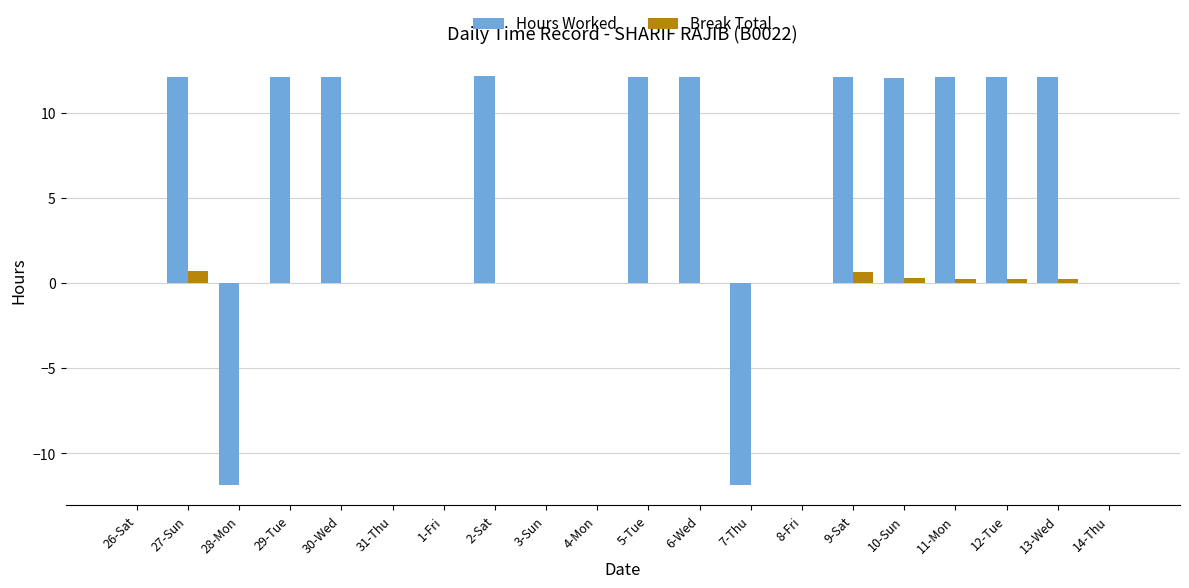

How many series are shown in this chart?

2